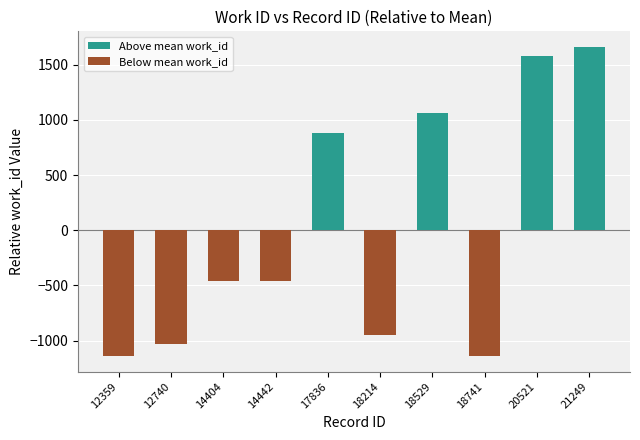

Reading right to left, extract all data points from this chart.

1663.5	1581.5	-1141.5	1065.5	-953.5	881.5	-460.5	-460.5	-1034.5	-1141.5